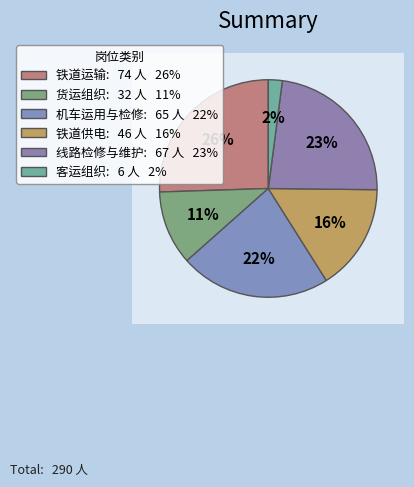

To the nearest percent, what is the average slice percentage?

17%